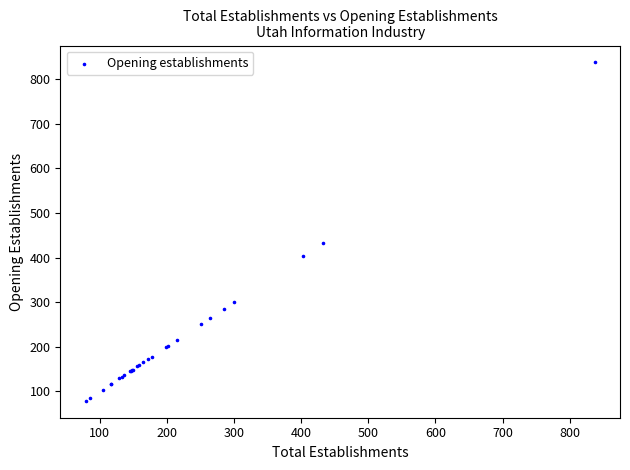

What Y value in the scatter plot is closest to 458?

432